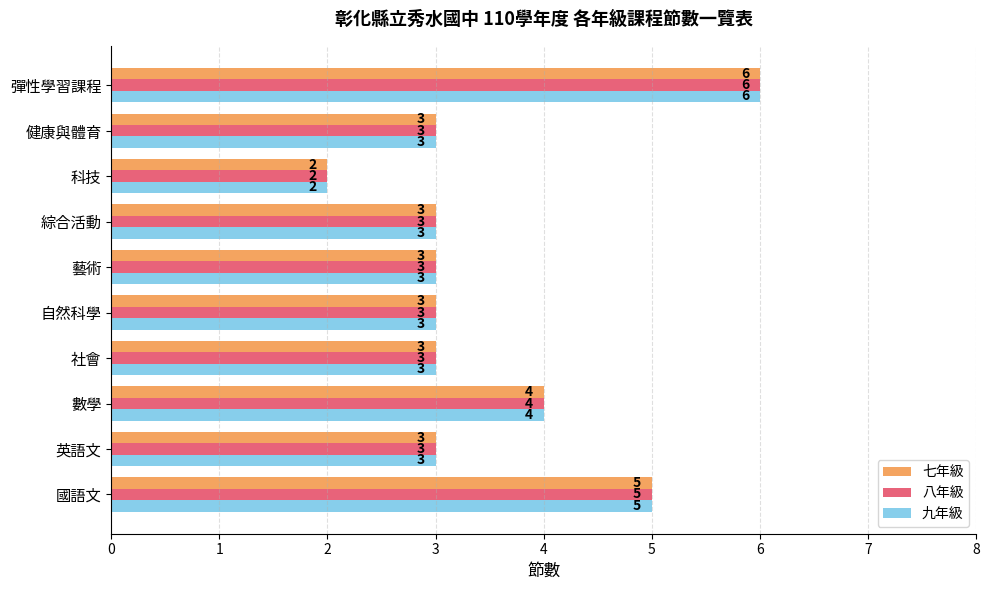

The value of 七年級 at 國語文 is 2. True or false?

False